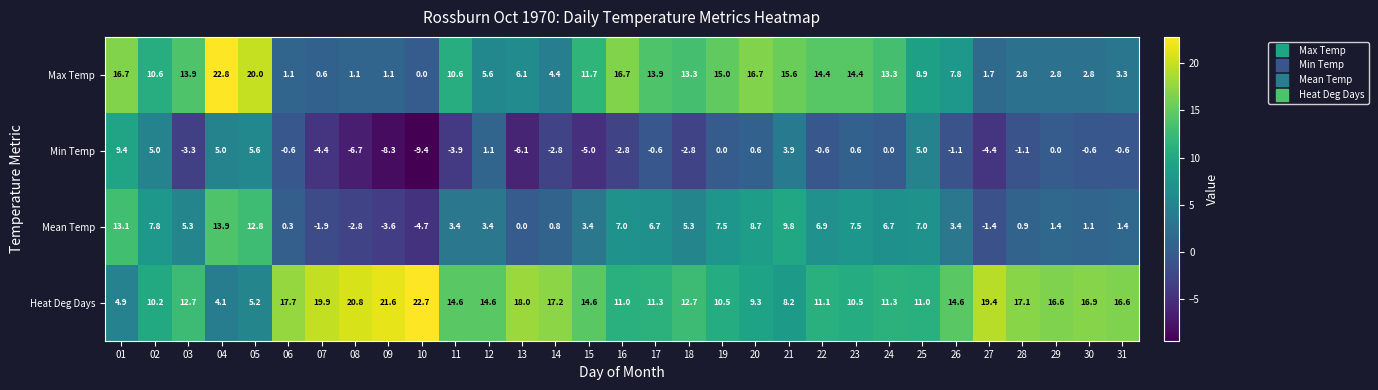

Rank the series by their maximum value, from lowest to highest.

Min Temp, Mean Temp, Heat Deg Days, Max Temp